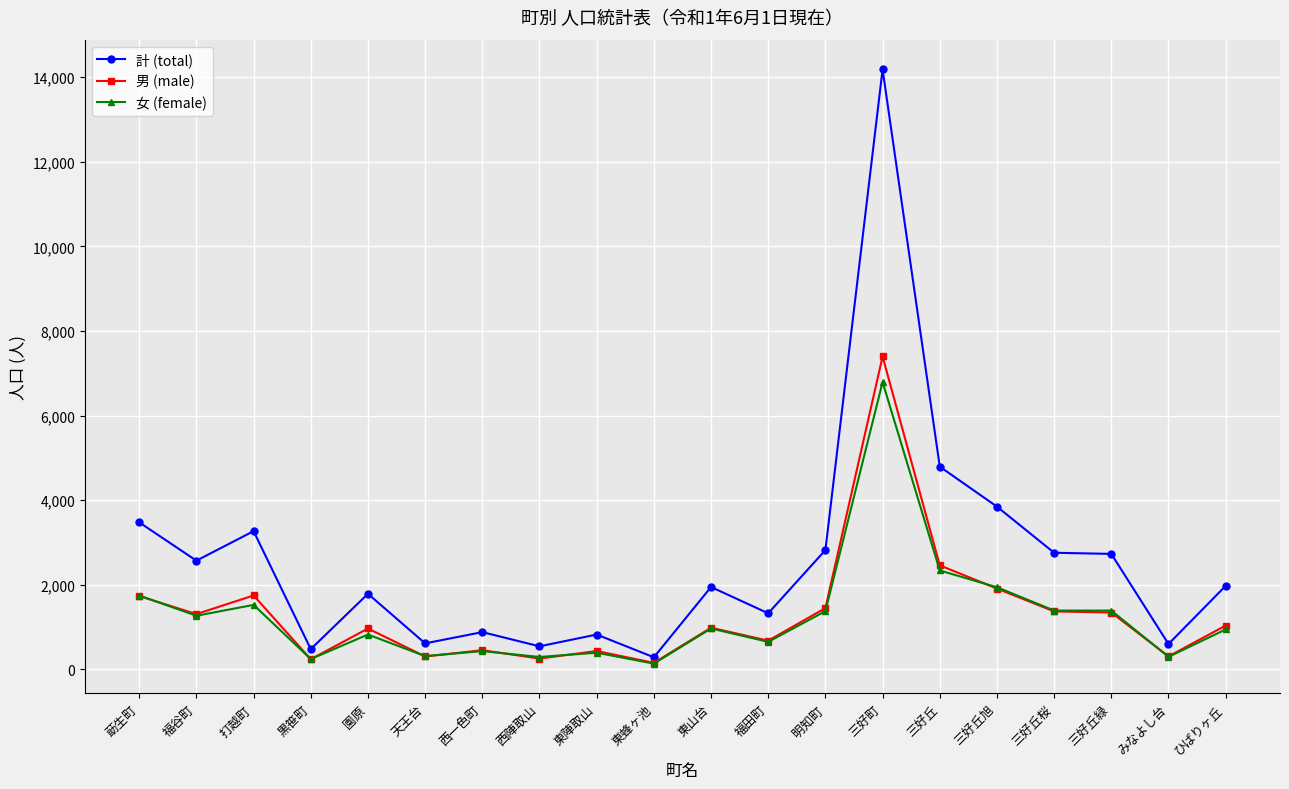

Which category has the highest value in the 計 (total) series?

三好町